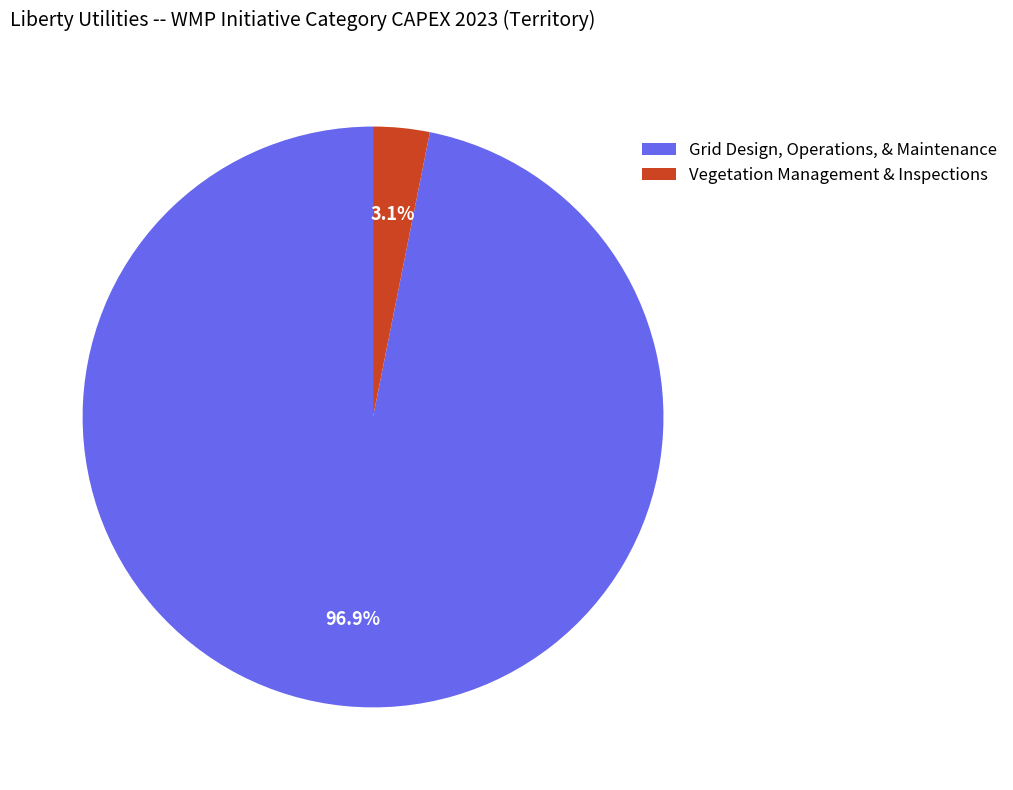

Does any single category account for the majority?

Yes